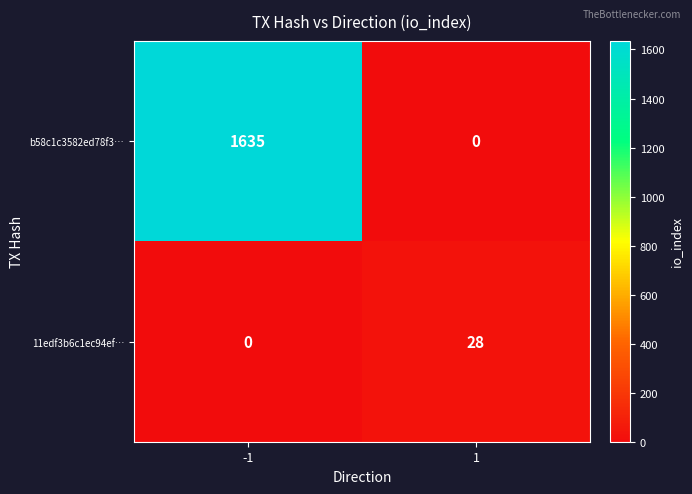

Reading left to right, list all the values displayed in this chart.

b58c1c3582ed78f3…: 1635	0
11edf3b6c1ec94ef…: 0	28